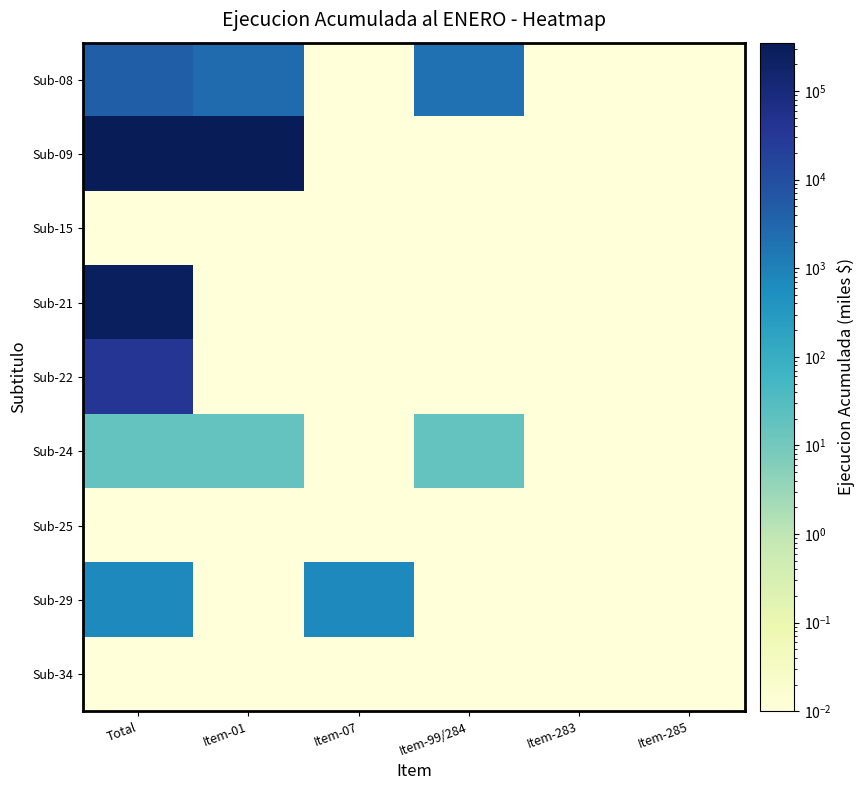

Reading left to right, list all the values displayed in this chart.

Sub-08: Total=4459.0	Item-01=2559.0	Item-07=0.0	Item-99/284=1900.0	Item-283=0.0	Item-285=0.0
Sub-09: Total=350691.0	Item-01=350691.0	Item-07=0.0	Item-99/284=0.0	Item-283=0.0	Item-285=0.0
Sub-15: Total=0.0	Item-01=0.0	Item-07=0.0	Item-99/284=0.0	Item-283=0.0	Item-285=0.0
Sub-21: Total=281969.0	Item-01=0.0	Item-07=0.0	Item-99/284=0.0	Item-283=0.0	Item-285=0.0
Sub-22: Total=36529.0	Item-01=0.0	Item-07=0.0	Item-99/284=0.0	Item-283=0.0	Item-285=0.0
Sub-24: Total=17.0	Item-01=17.0	Item-07=0.0	Item-99/284=17.0	Item-283=0.0	Item-285=0.0
Sub-25: Total=0.0	Item-01=0.0	Item-07=0.0	Item-99/284=0.0	Item-283=0.0	Item-285=0.0
Sub-29: Total=729.0	Item-01=0.0	Item-07=729.0	Item-99/284=0.0	Item-283=0.0	Item-285=0.0
Sub-34: Total=0.0	Item-01=0.0	Item-07=0.0	Item-99/284=0.0	Item-283=0.0	Item-285=0.0